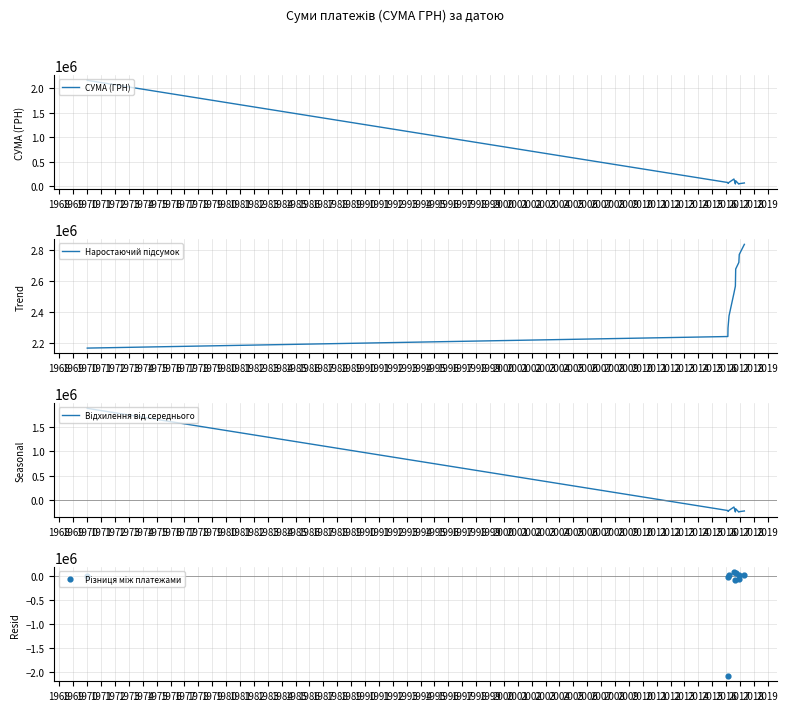

Which series has the largest total across all categories?

Наростаючий підсумок